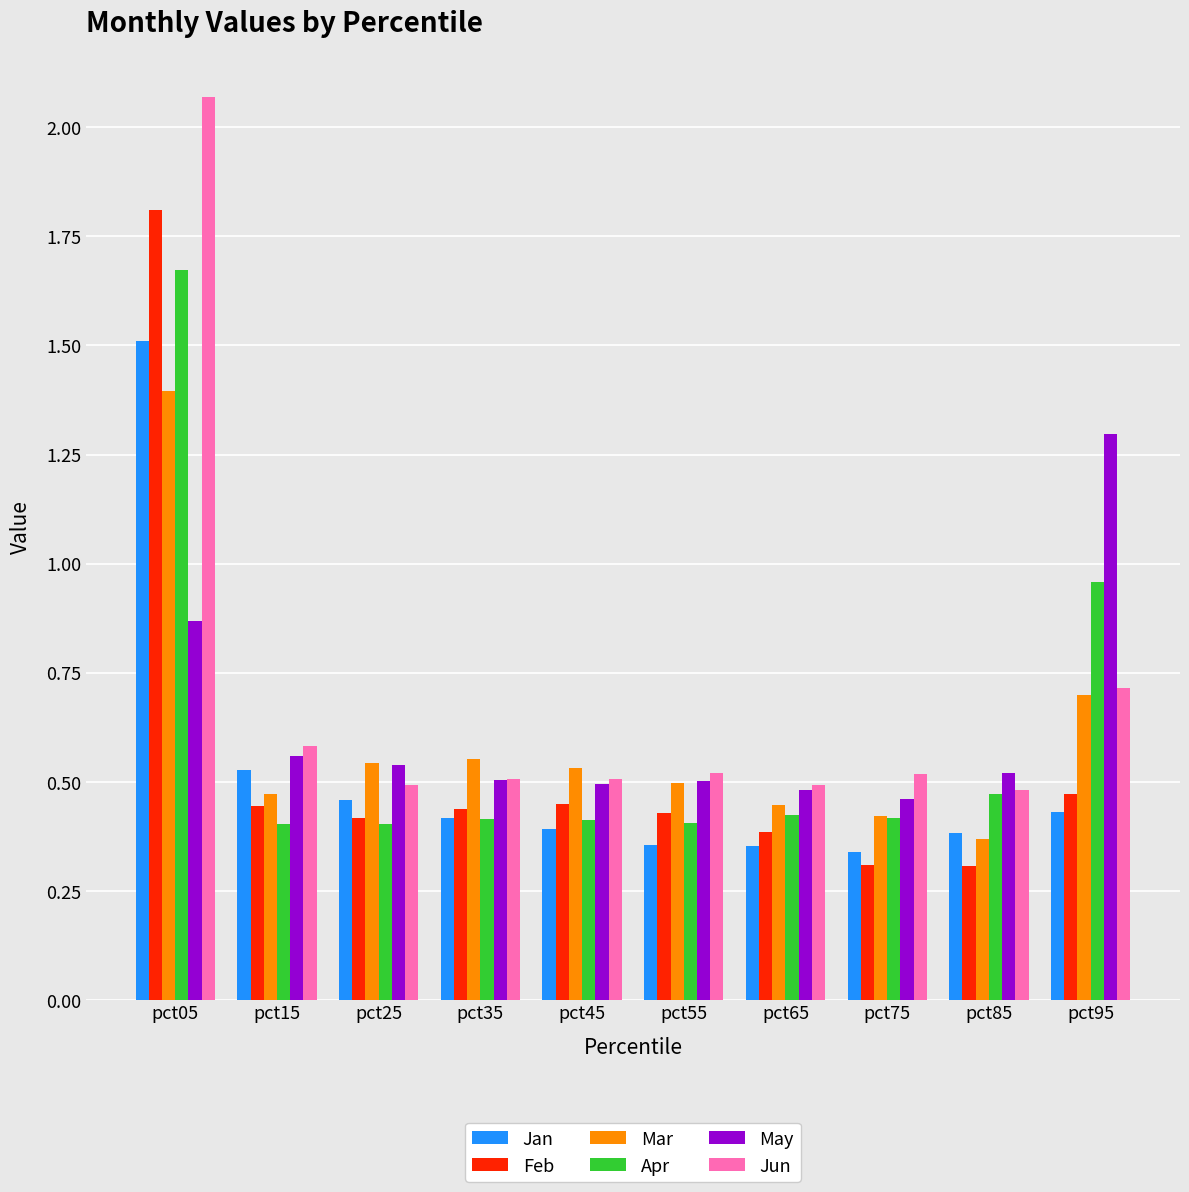

Which series has the largest total across all categories?

Jun